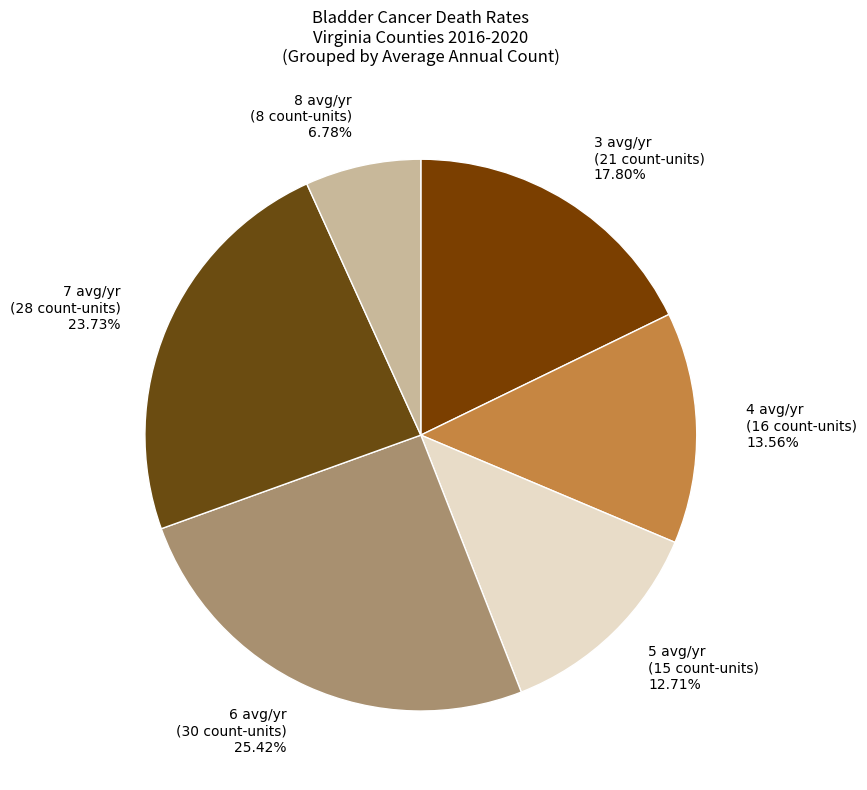

Approximately how many times larger is the value at 3 avg/yr (21 count-units) 17.80% compared to 8 avg/yr (8 count-units) 6.78%?

2.6